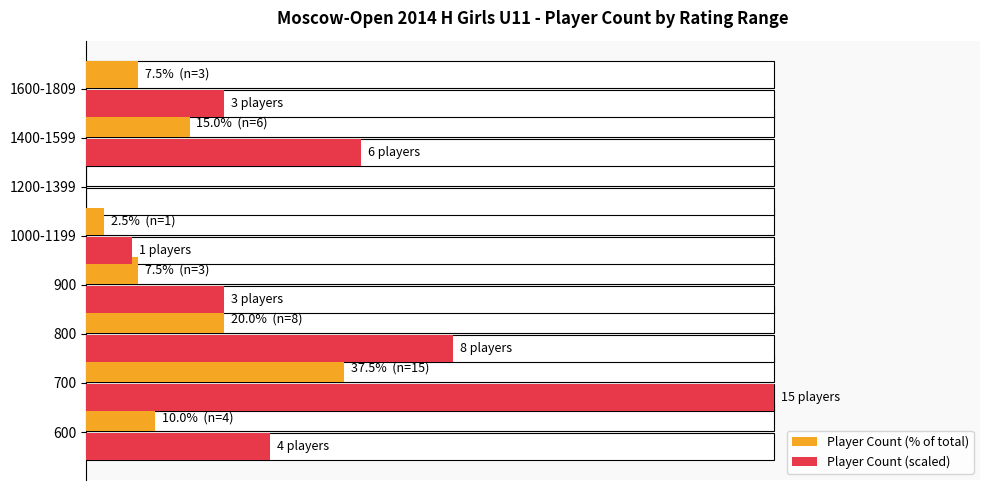

Which series has the largest total across all categories?

Player Count (scaled)